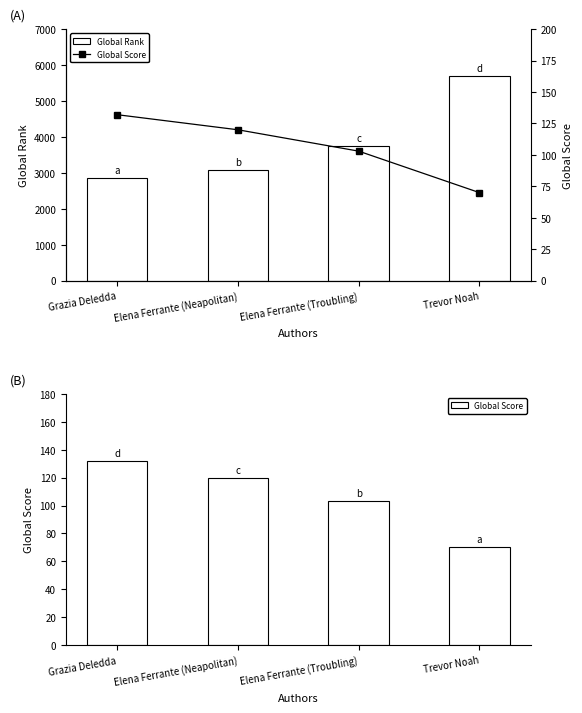

What is the spread (max minus min) of values at Trevor Noah?

5640